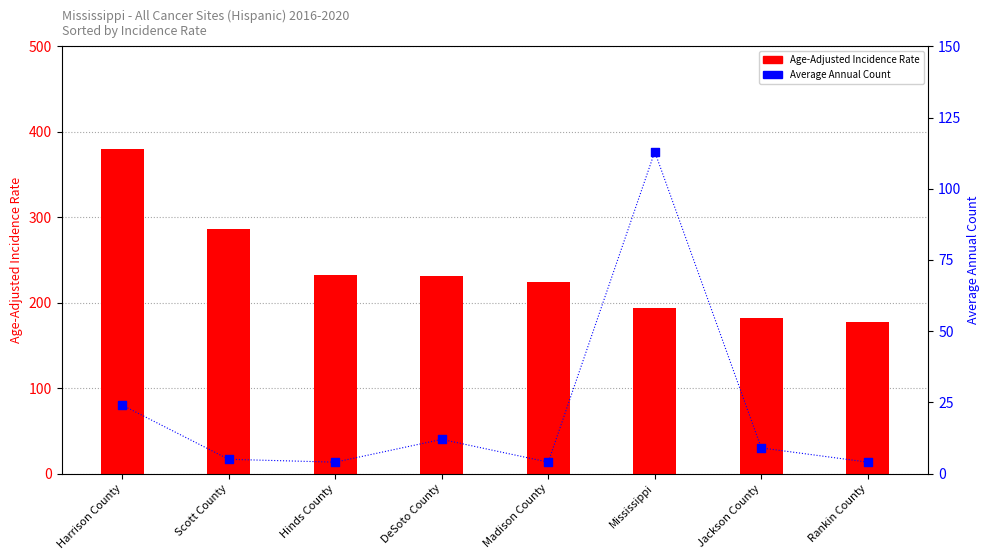

At which category is the sum across all series the highest?

Harrison County